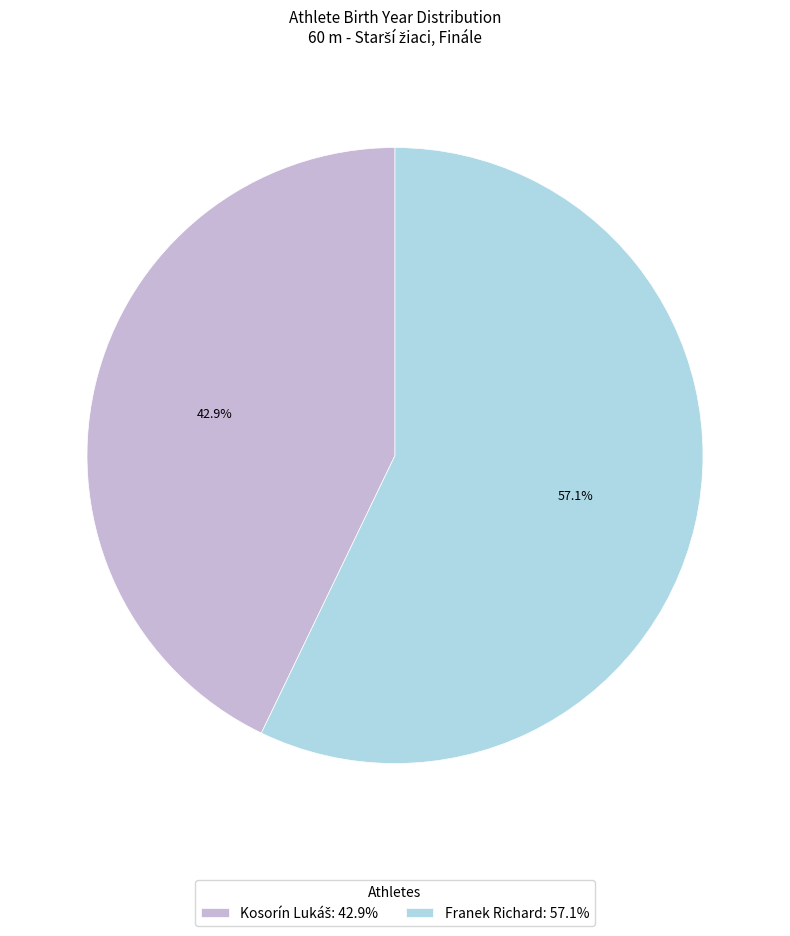

How many slices are in this pie chart?

2